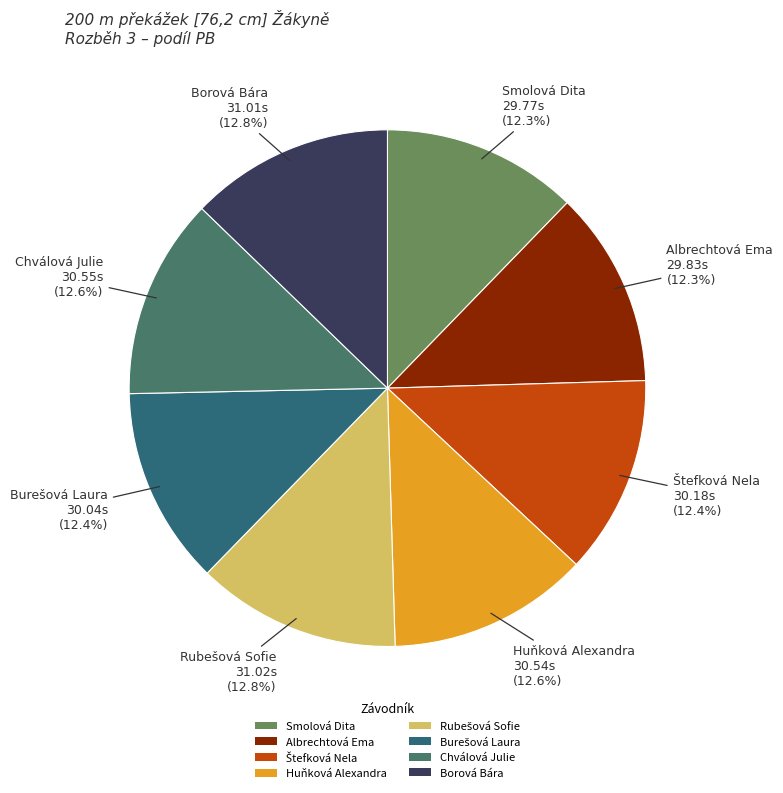

Approximately how many times larger is the value at Smolová Dita compared to Borová Bára?

1.0